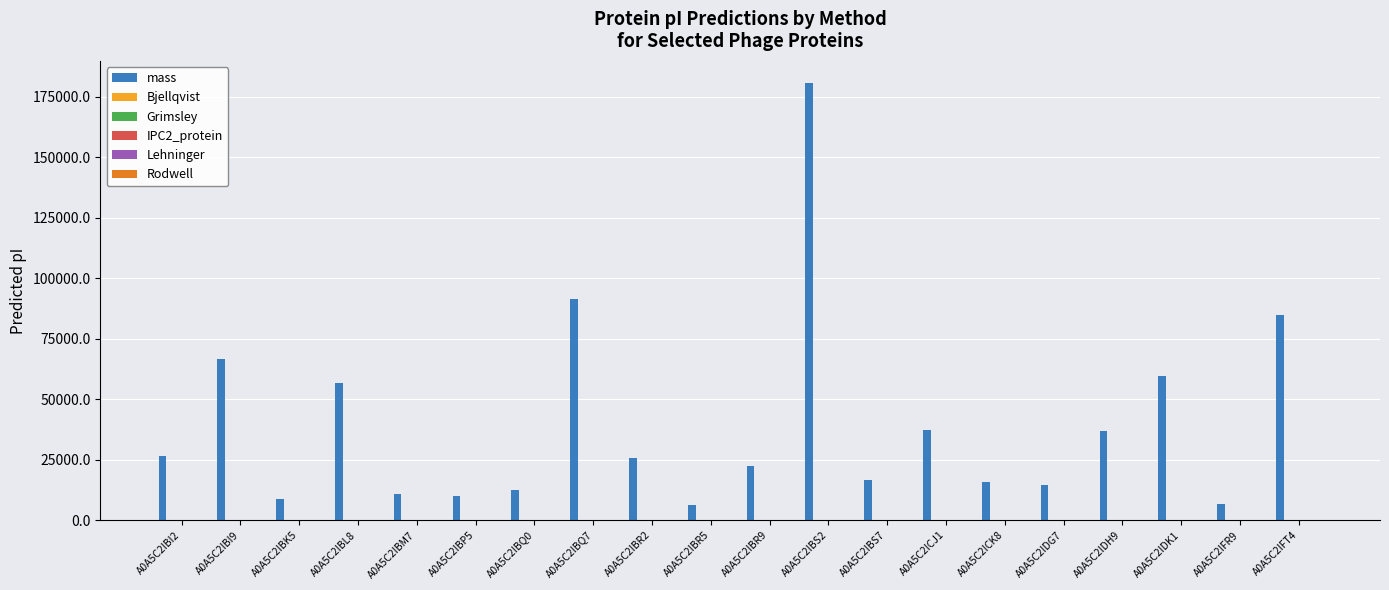

Is it true that mass equals 15743.7 at A0A5C2ICK8?

True